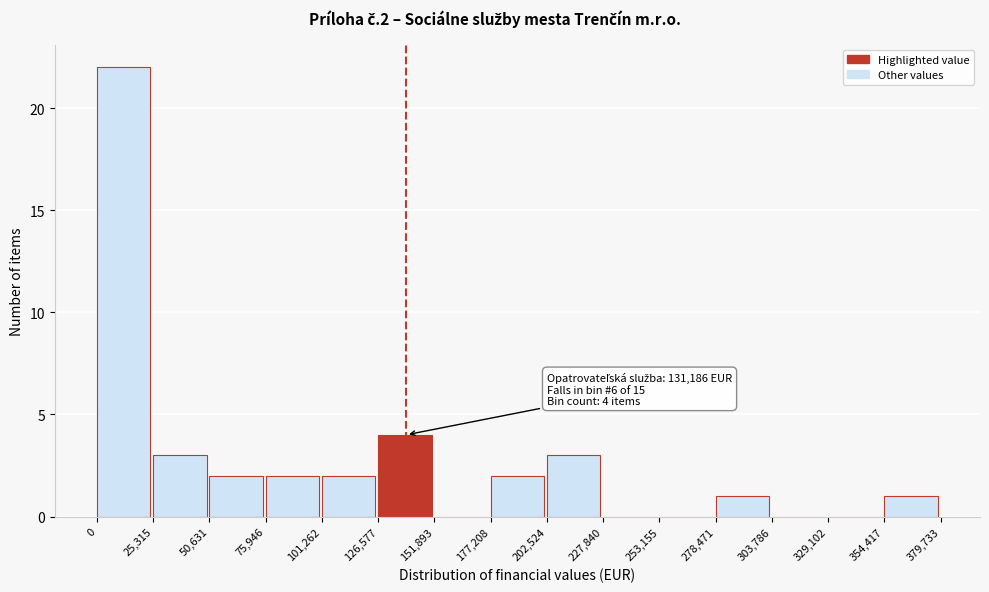

Which range on the x-axis has the tallest bar?

0 to 25,315